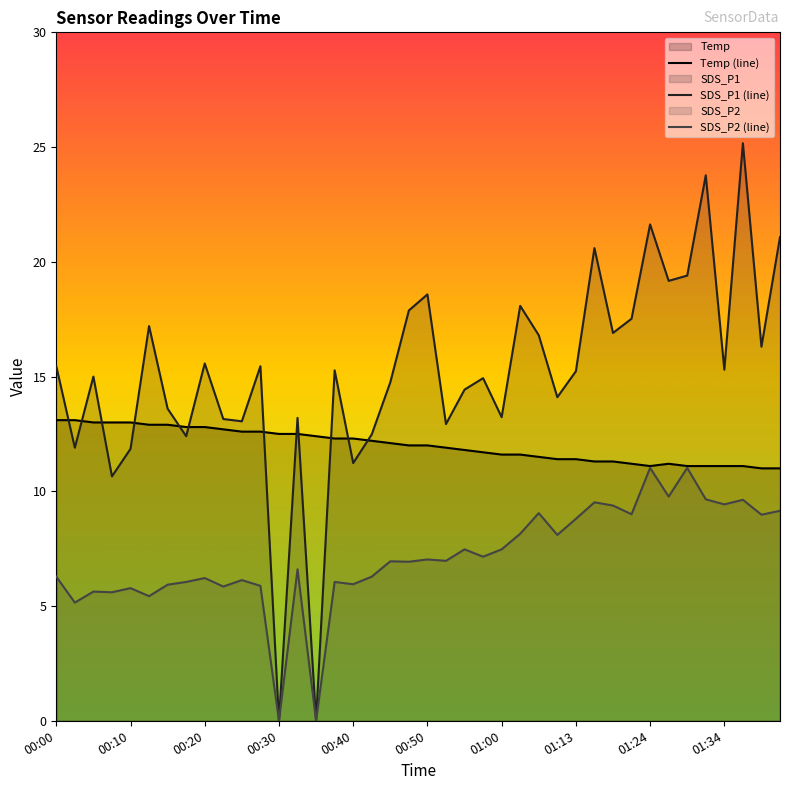

Does the chart have visible grid lines?

No